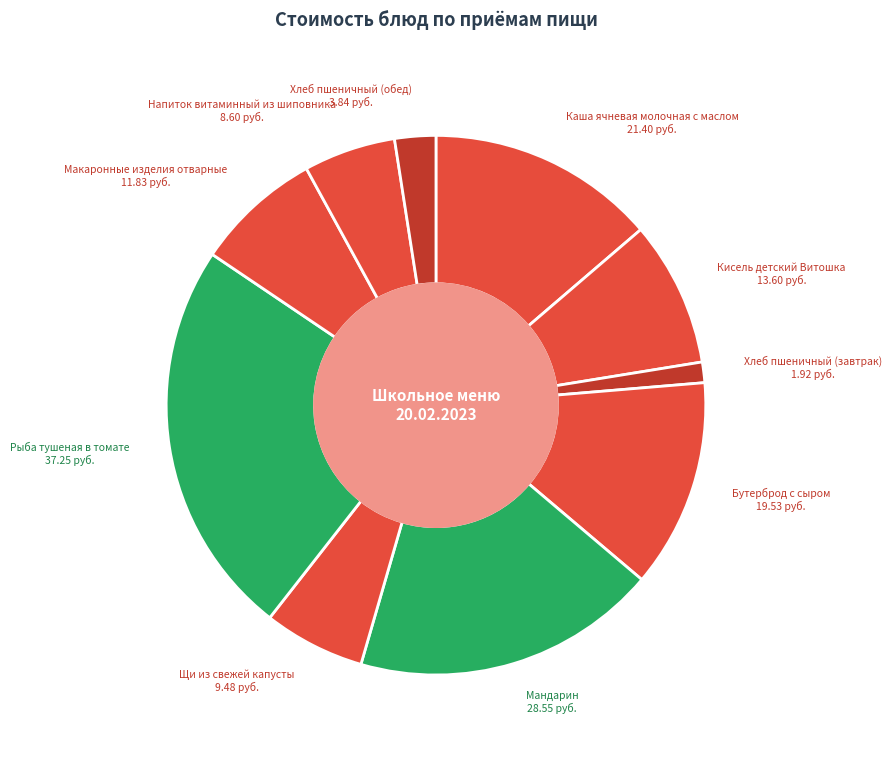

Approximately how many times larger is the value at Хлеб пшеничный (обед) compared to Кисель детский Витошка?

0.3